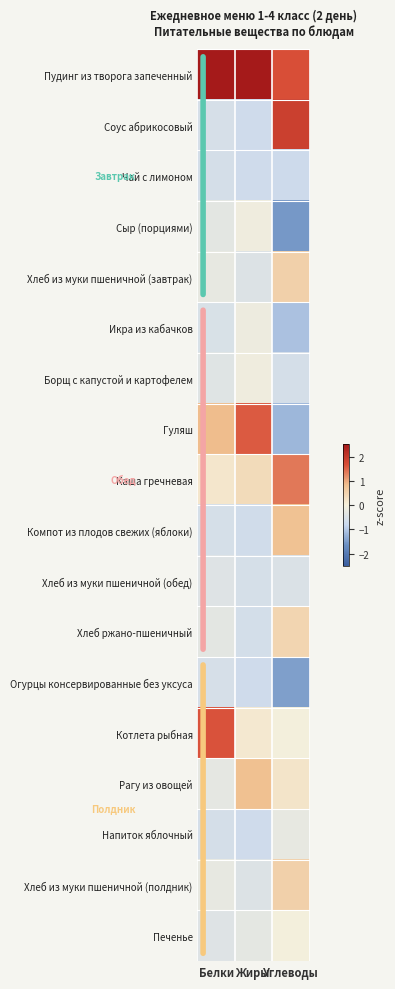

Which series has the largest range (max minus min)?

Гуляш